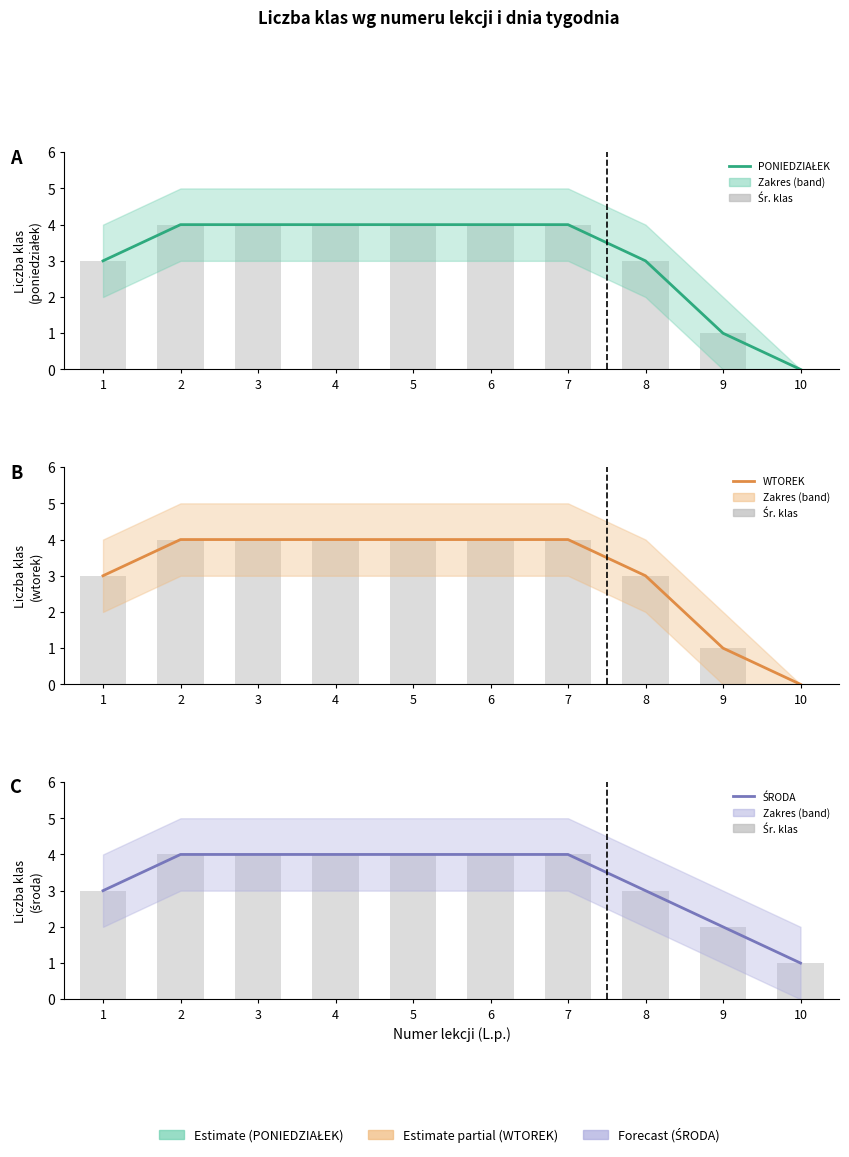

Which label corresponds to the smallest value in the chart?

10